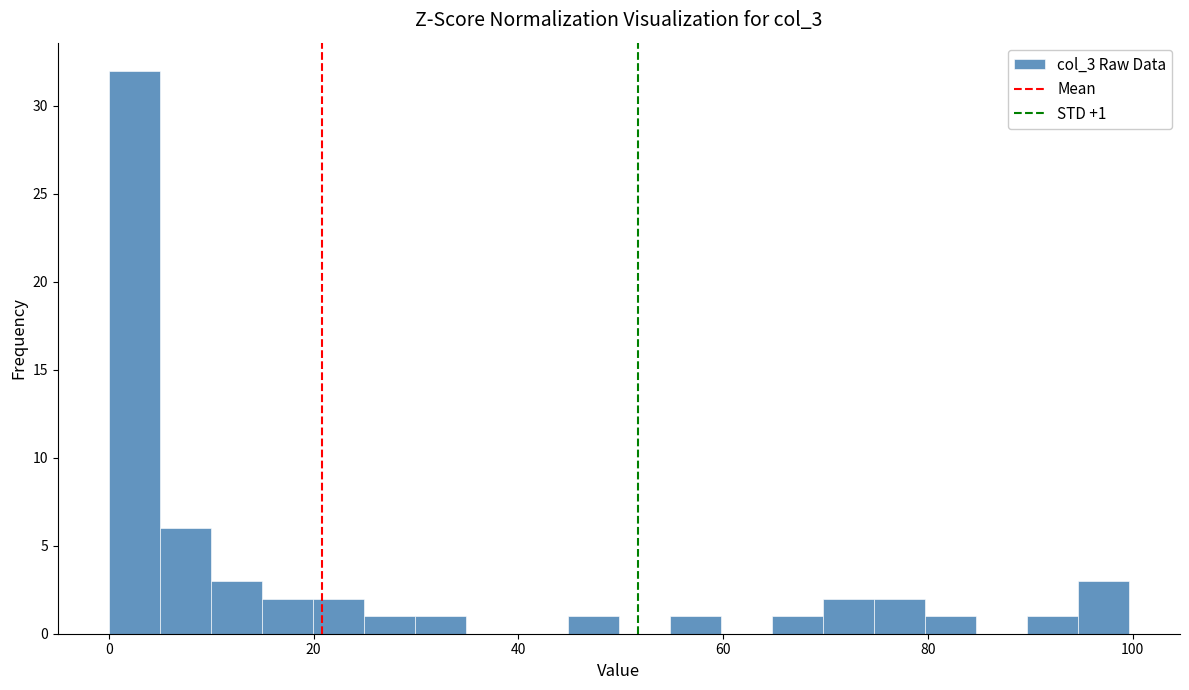

Read against the x-axis, roughly where is the centre of the tallest bar?

2